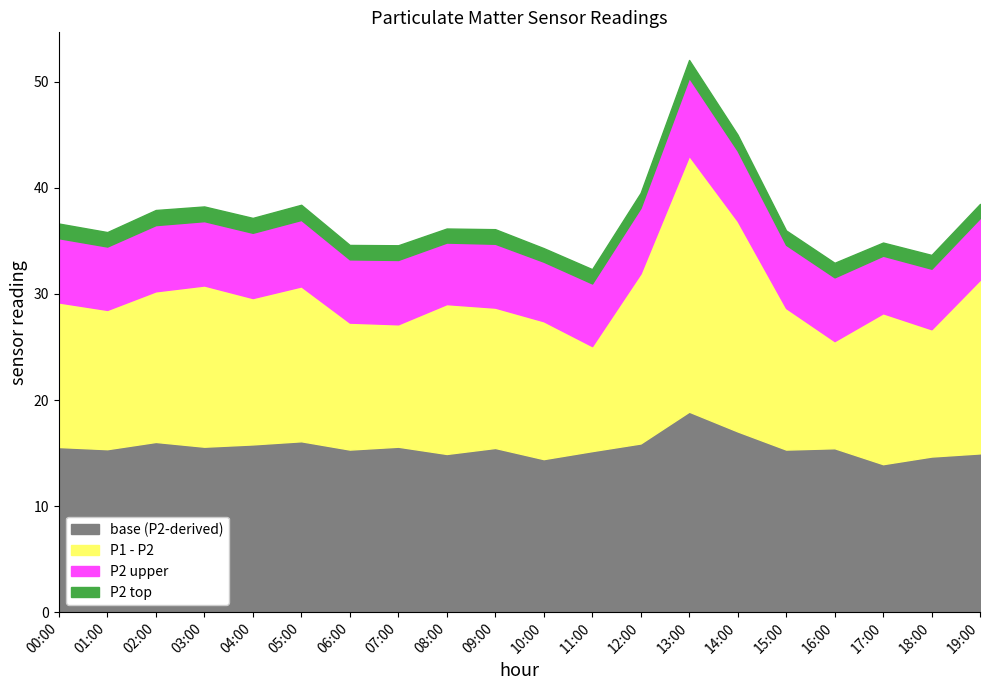

In P1, how many points are higher than both neighbors (excluding endpoints)?

5